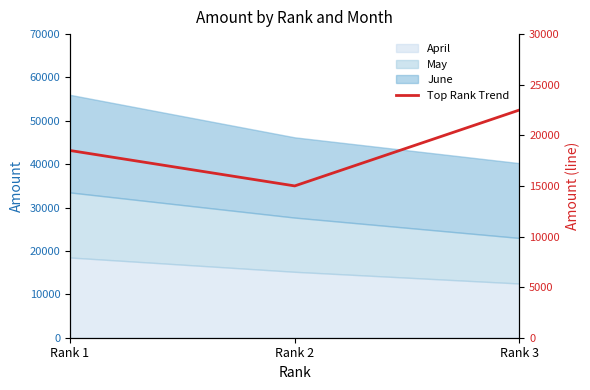

Which category has the highest value across all series?

Rank 3